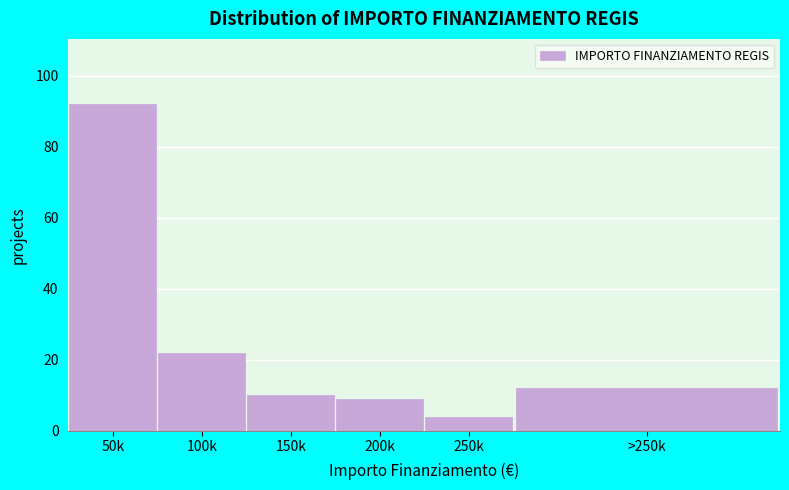

Reading left to right, extract all data points from this chart.

50k=92	100k=22	150k=10	200k=9	250k=4	>250k=12